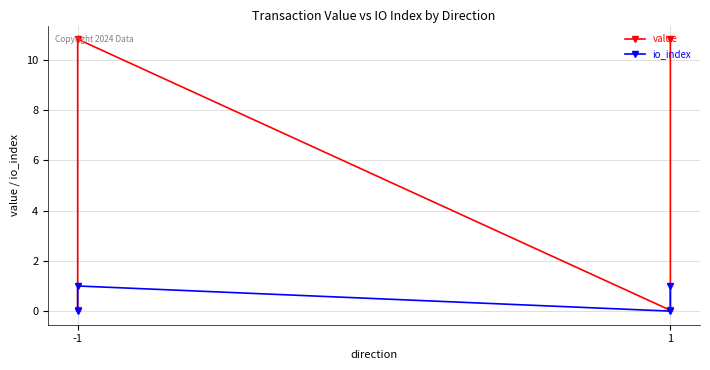

At which label is io_index closest to 0?

-1